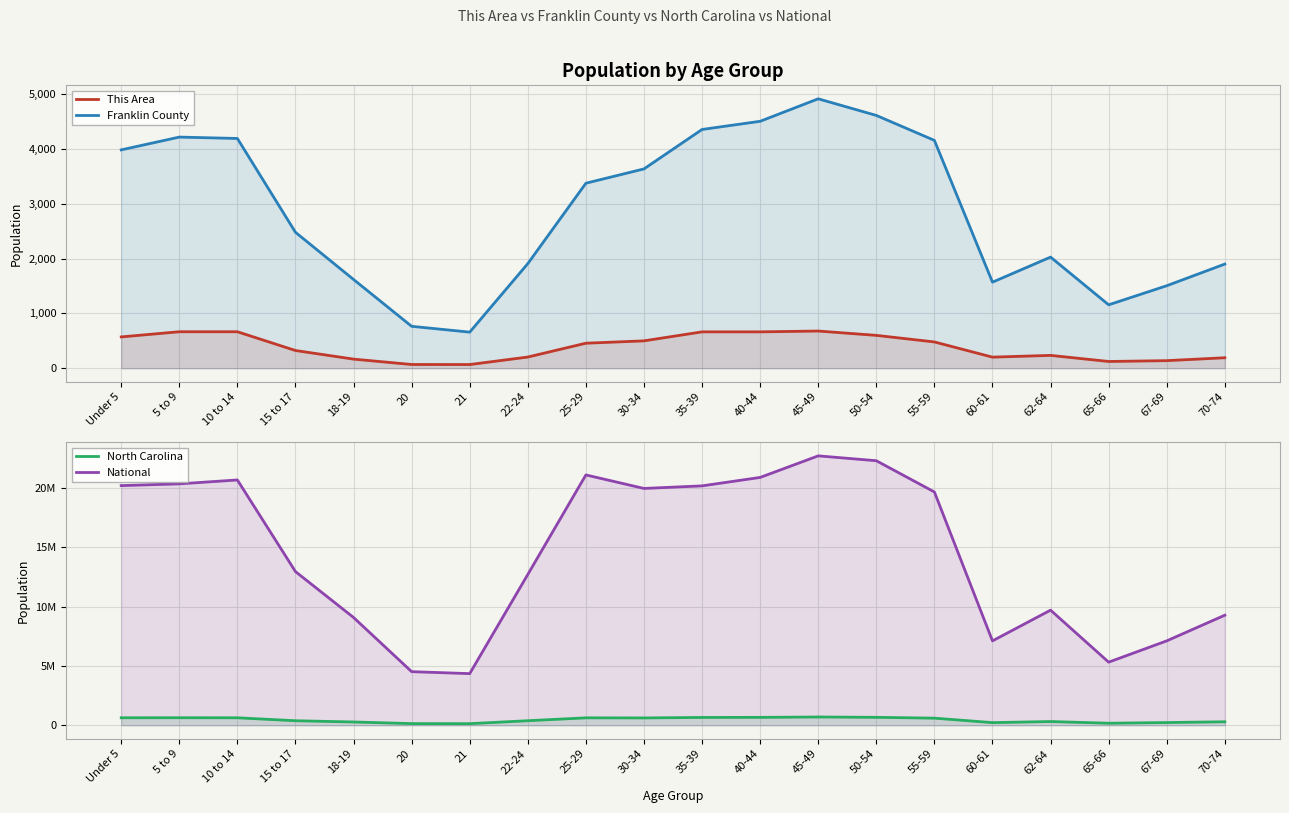

What is the label of the 9th point from the right?

40-44